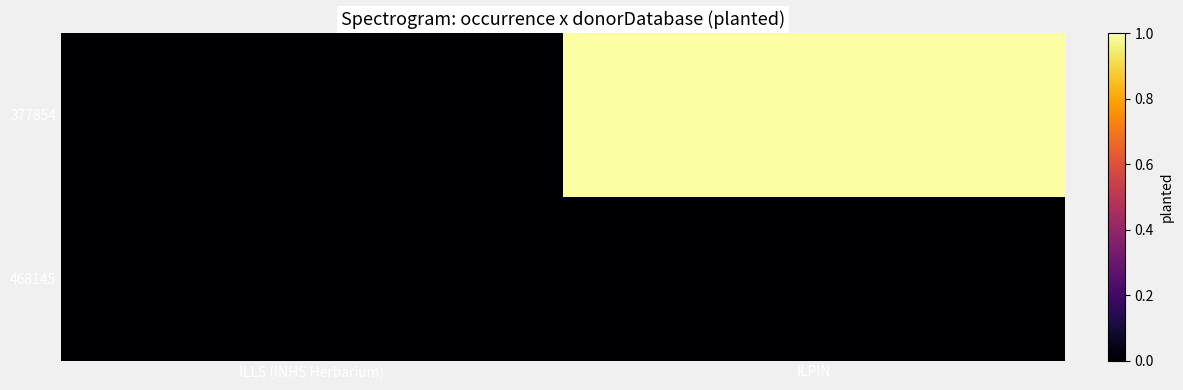

Reading left to right, list all the values displayed in this chart.

377854: ILLS (INHS Herbarium)=0	ILPIN=1
468145: ILLS (INHS Herbarium)=0	ILPIN=0